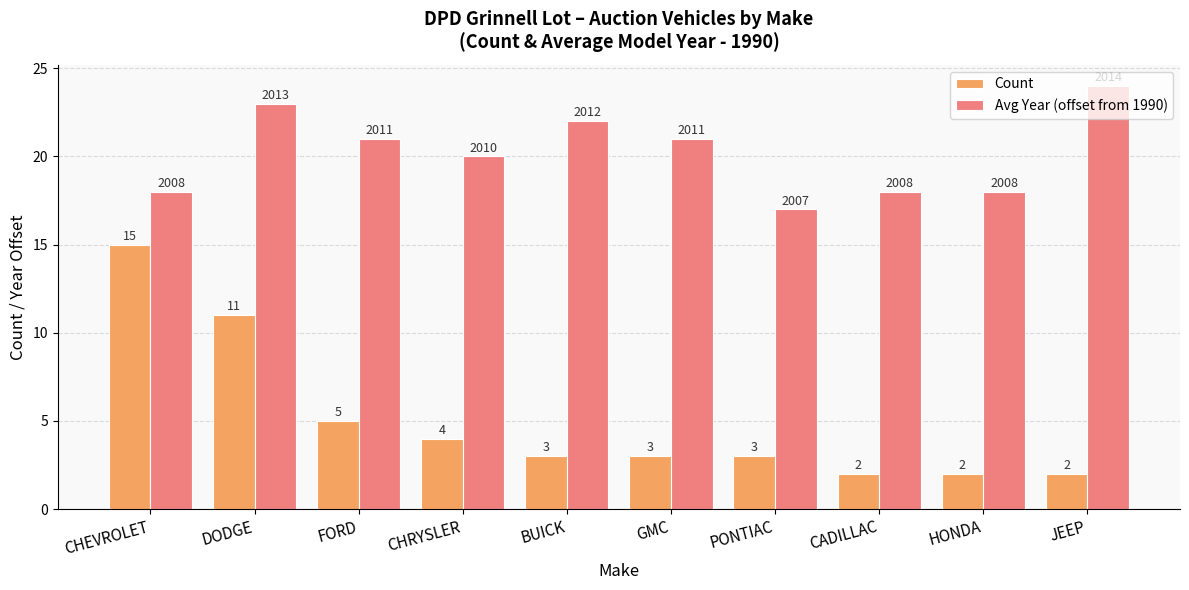

The value of Avg Year (offset from 1990) at HONDA is 18. True or false?

True